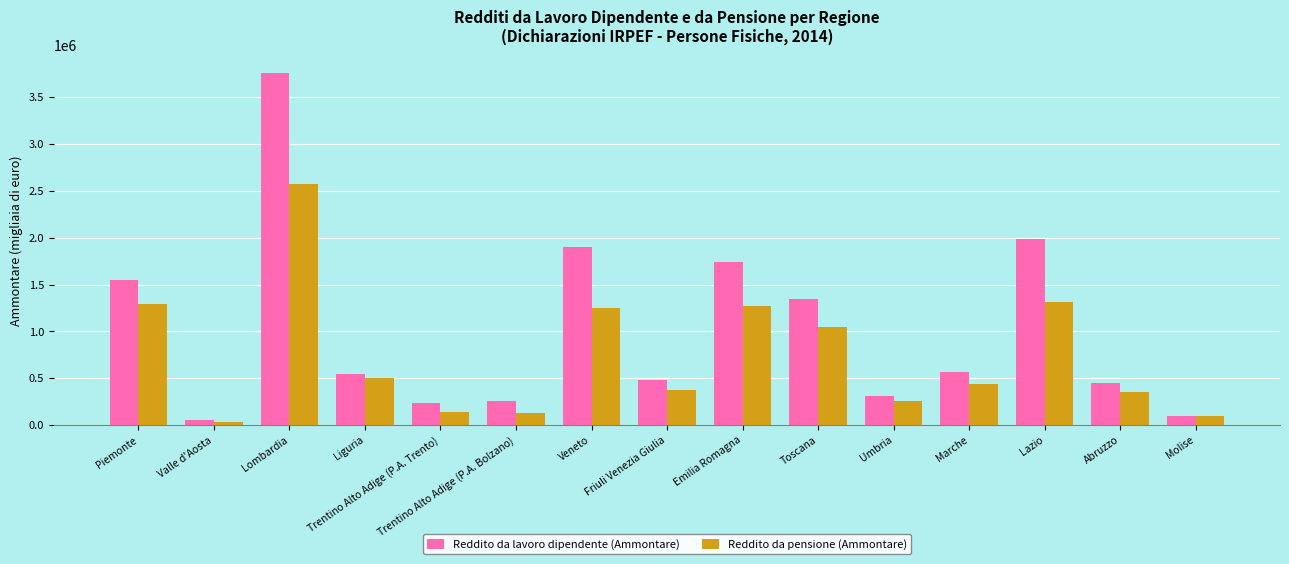

What is the spread (max minus min) of values at Liguria?

50808